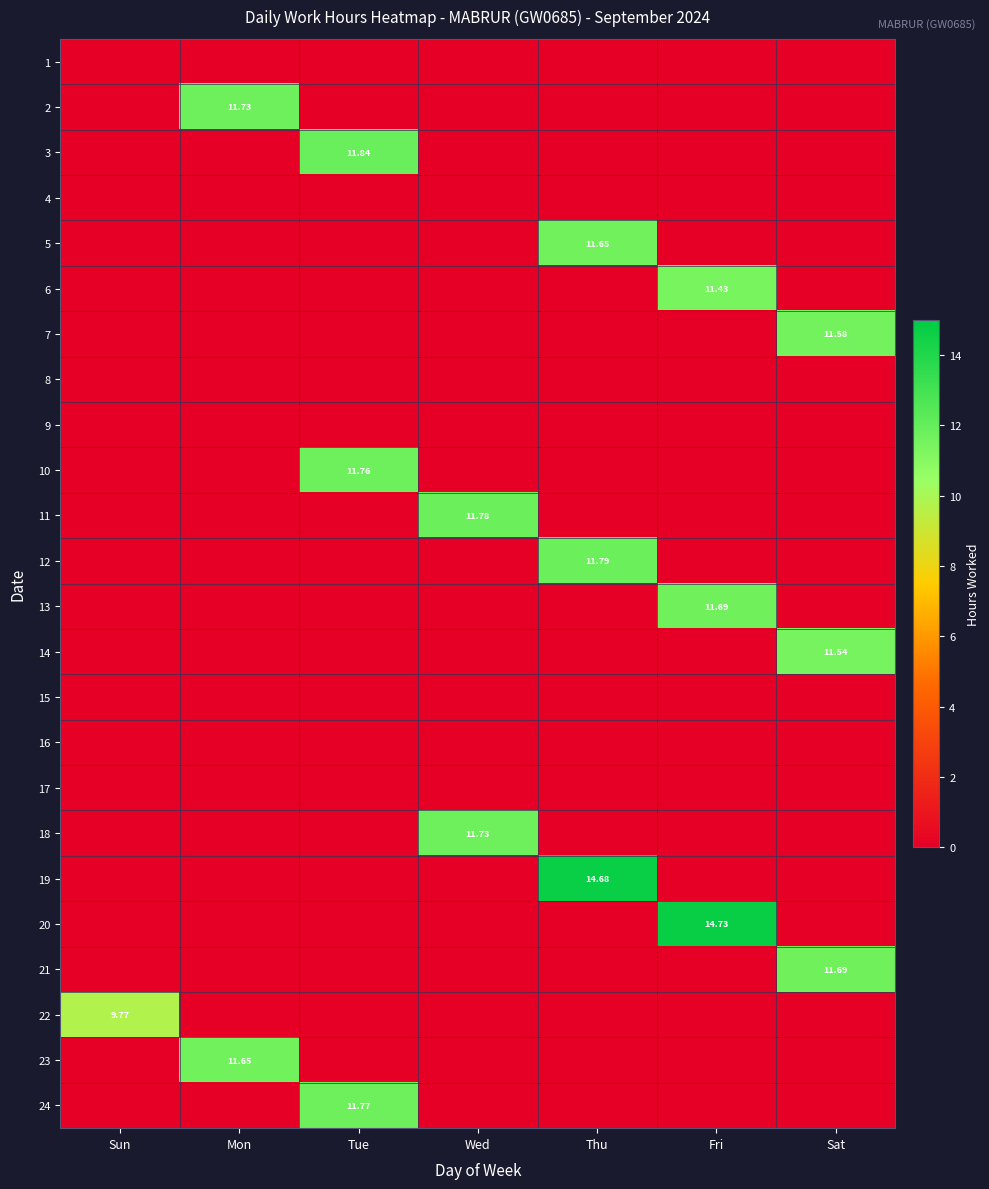

What is the maximum value for 7?

11.6